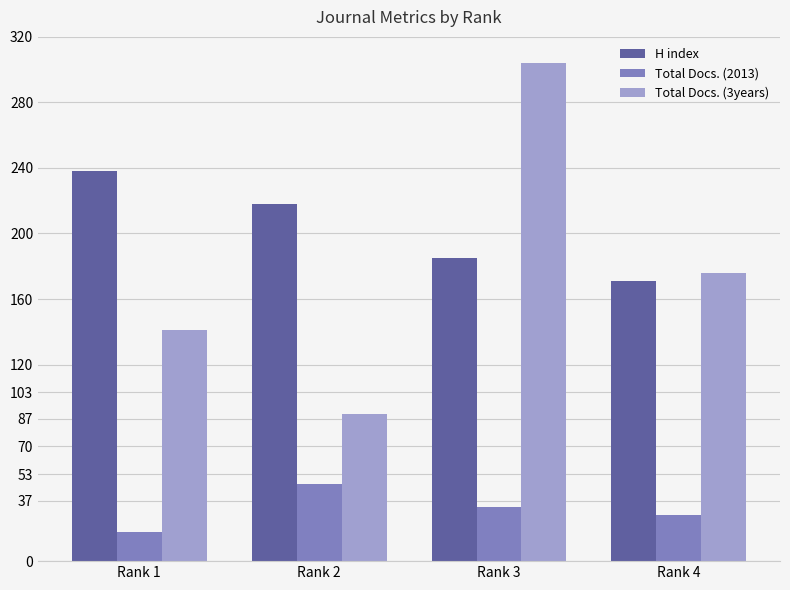

The Total Docs. (2013) series shows 16 at Rank 3. True or false?

False